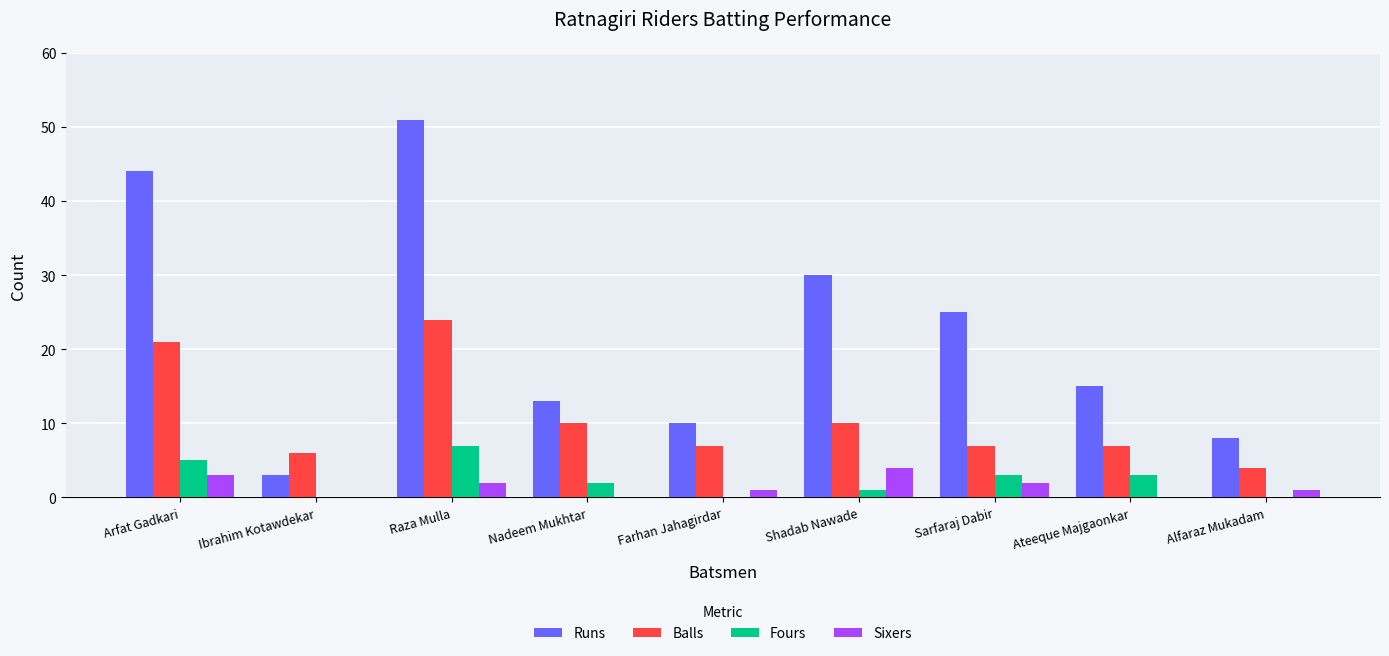

At which category is the sum across all series the highest?

Raza Mulla